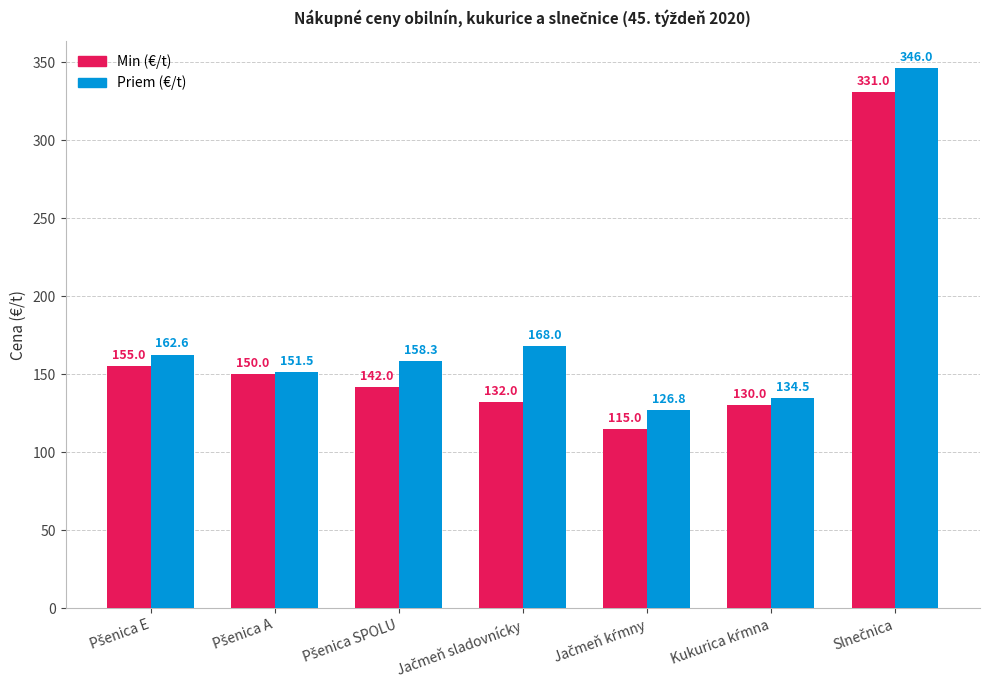

Which series has the widest spread of values?

Priem (€/t)